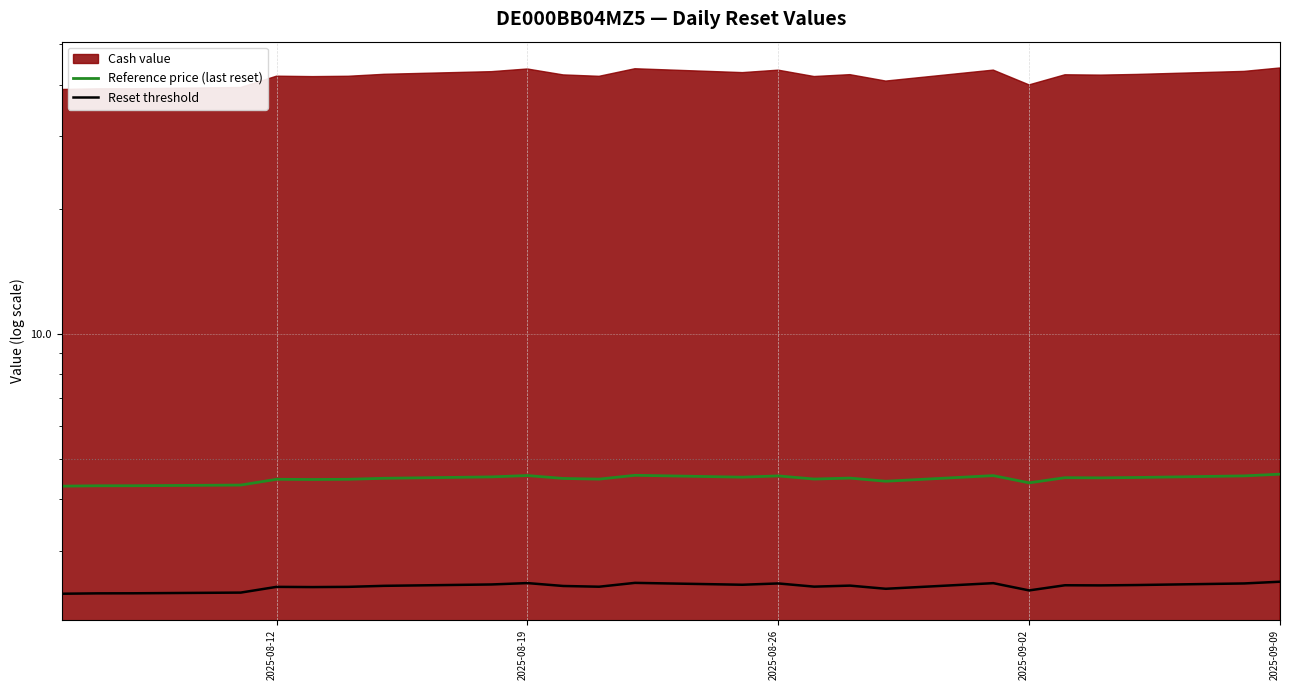

True or false: Reset threshold and Reference price (last reset) cross at least once.

False